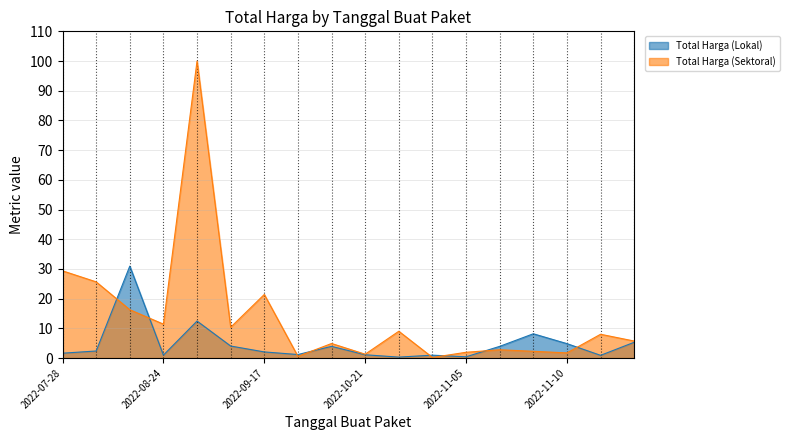

Does the chart have visible grid lines?

Yes